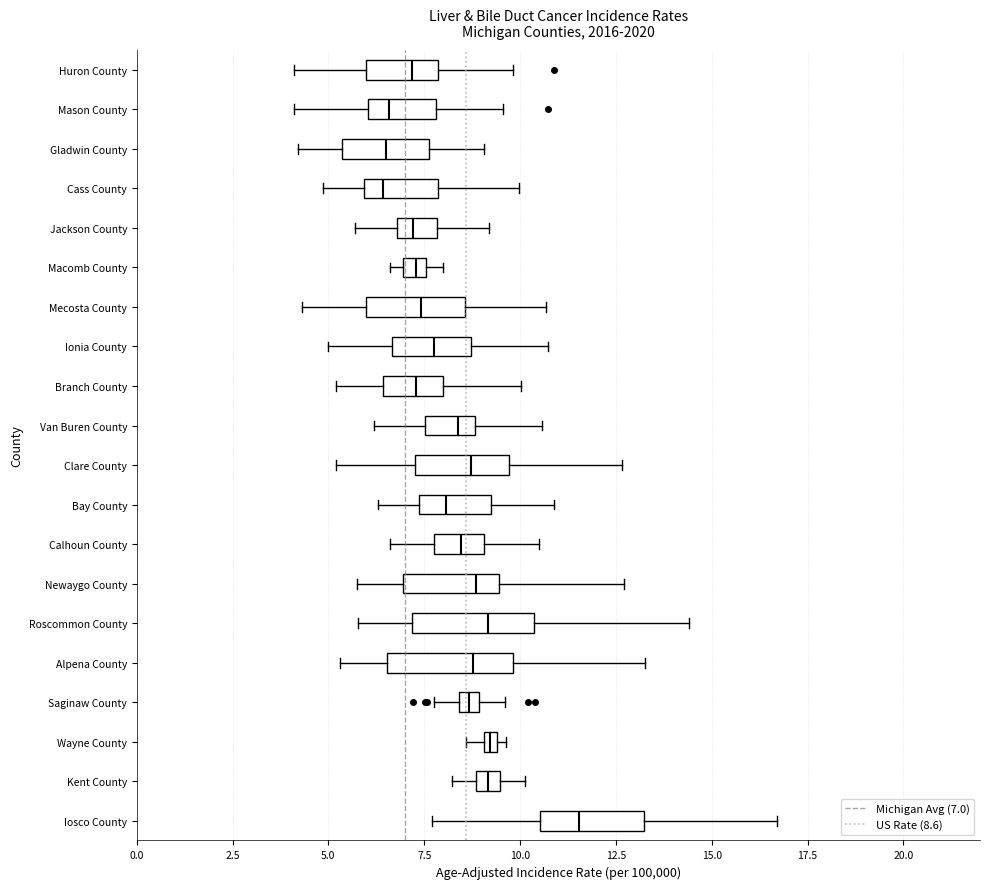

Which box has the furthest to the right median line?

Iosco County